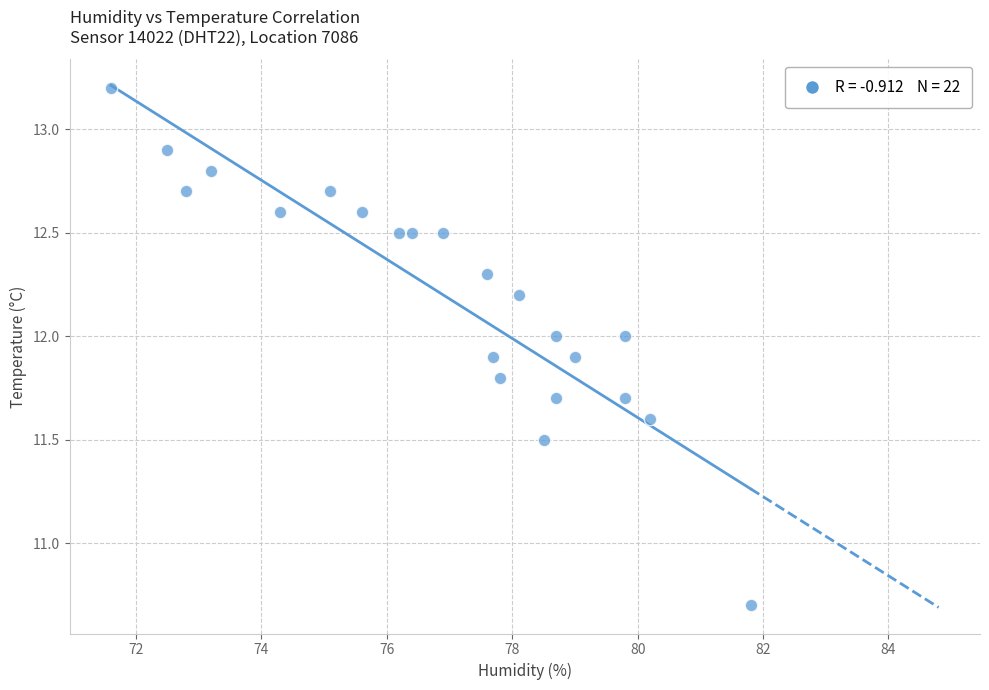

What Y value in the scatter plot is closest to 11?

10.7